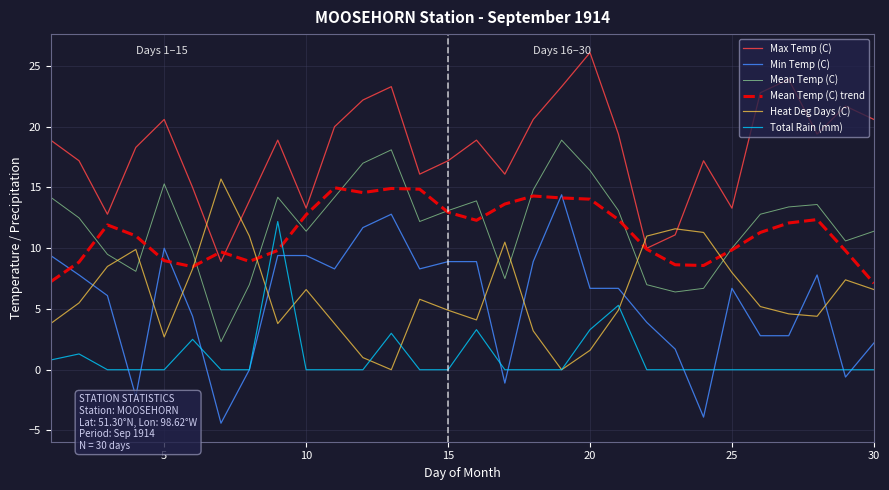

Which series has the largest total across all categories?

Max Temp (C)